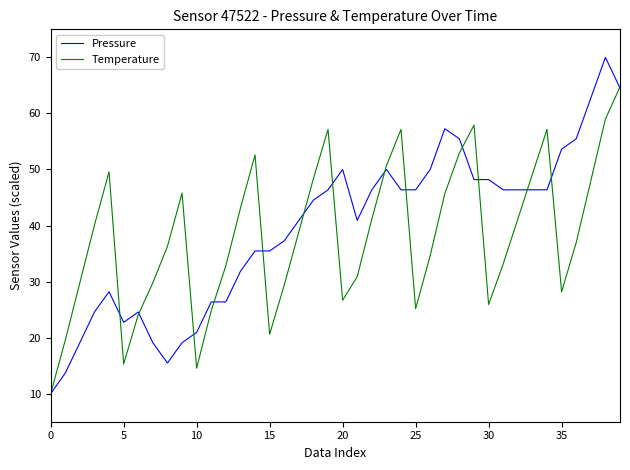

What is the lowest value of the Temperature series?

10.0